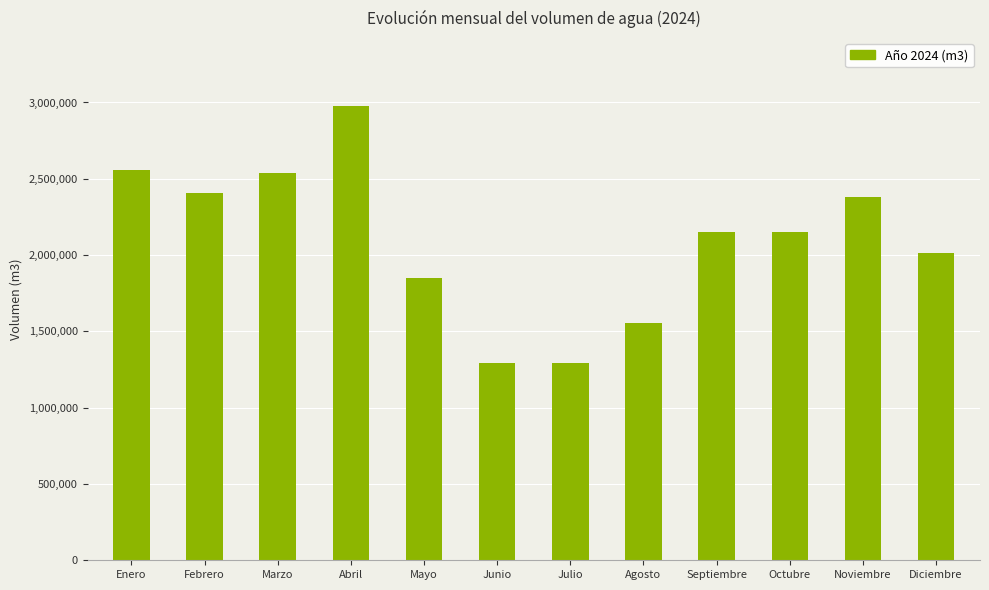

What is the change in value from Enero to Noviembre?

-174407